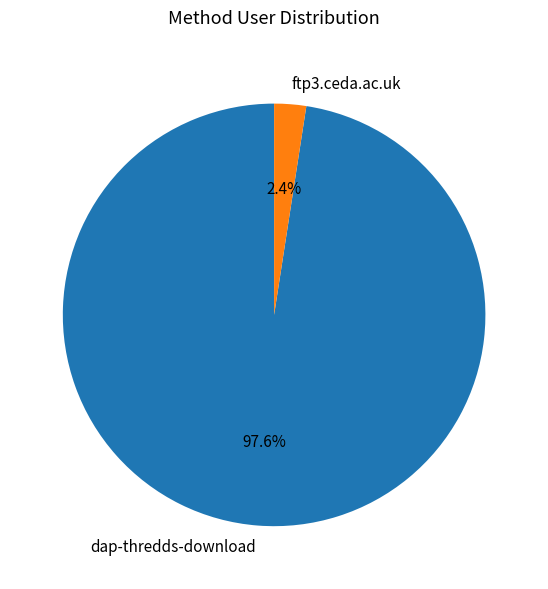

Count the number of slices in the pie.

2